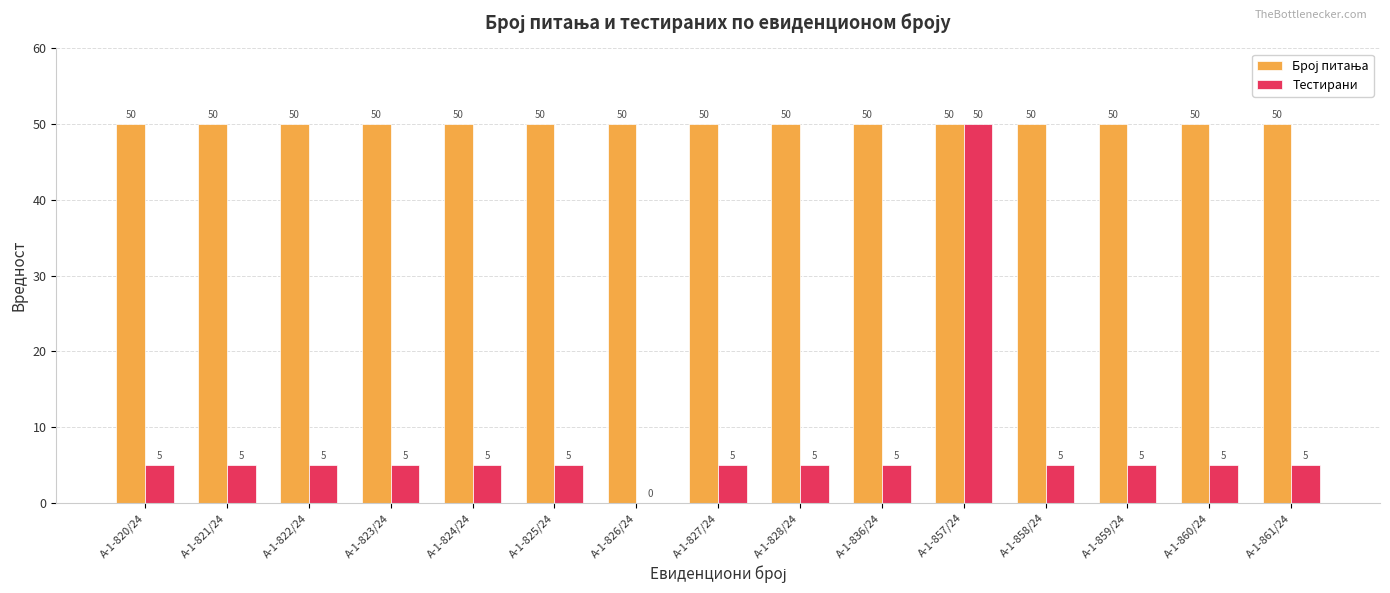

At which category is the sum across all series the highest?

А-1-857/24